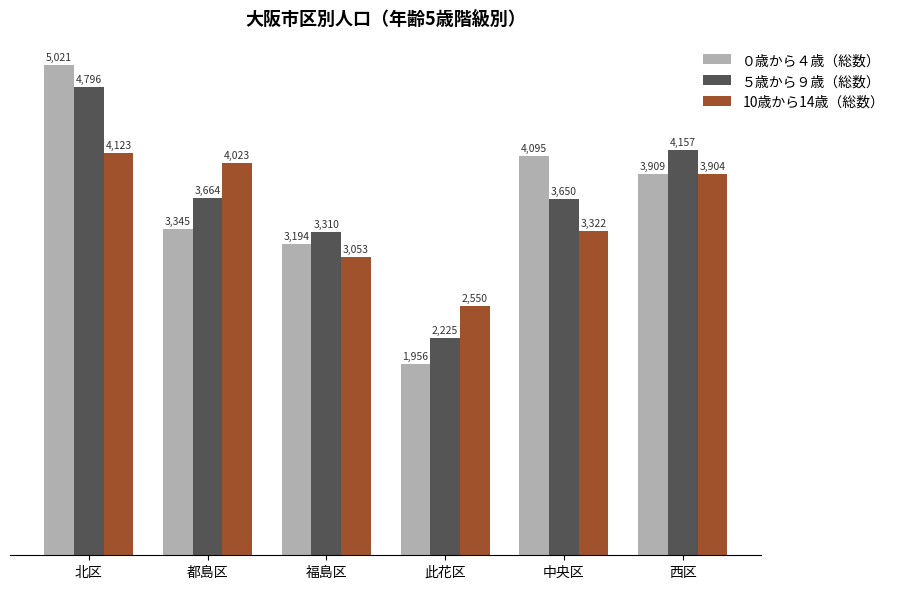

Is it true that ０歳から４歳（総数） equals 3345 at 都島区?

True